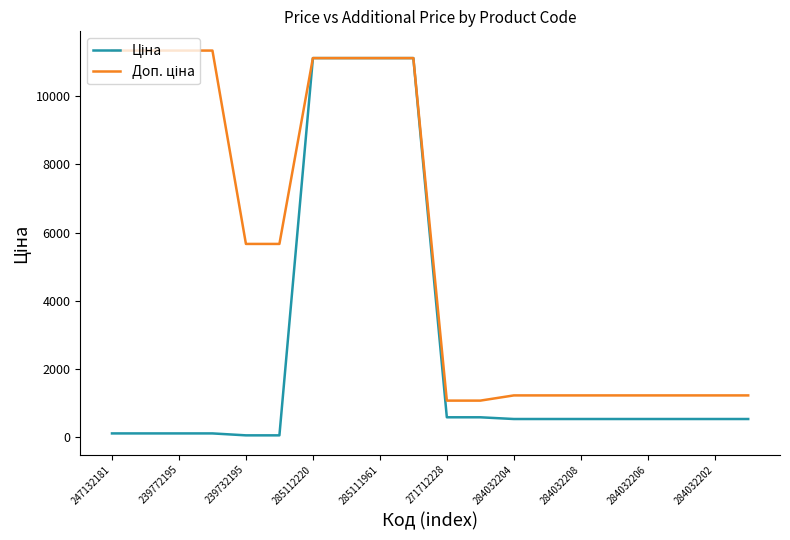

What is the greatest value displayed?

11334.0